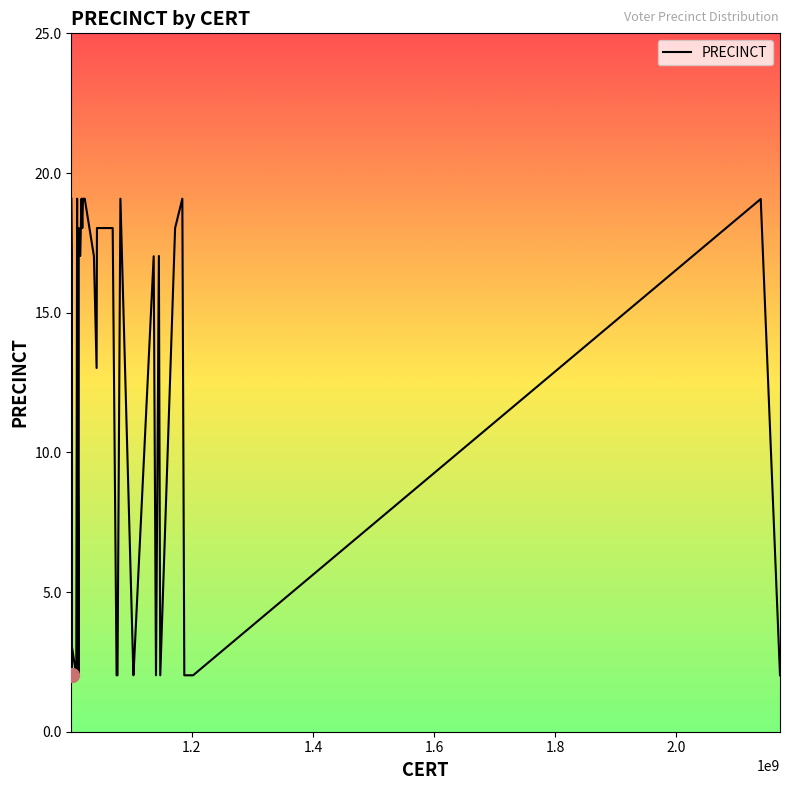

What is the greatest value displayed?

19.1